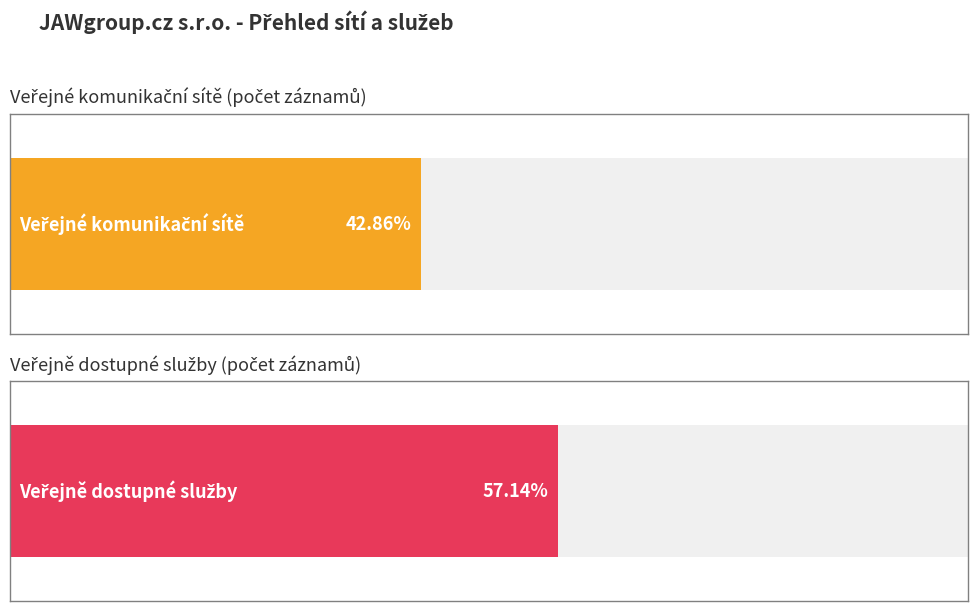

Does the chart contain any negative values?

No